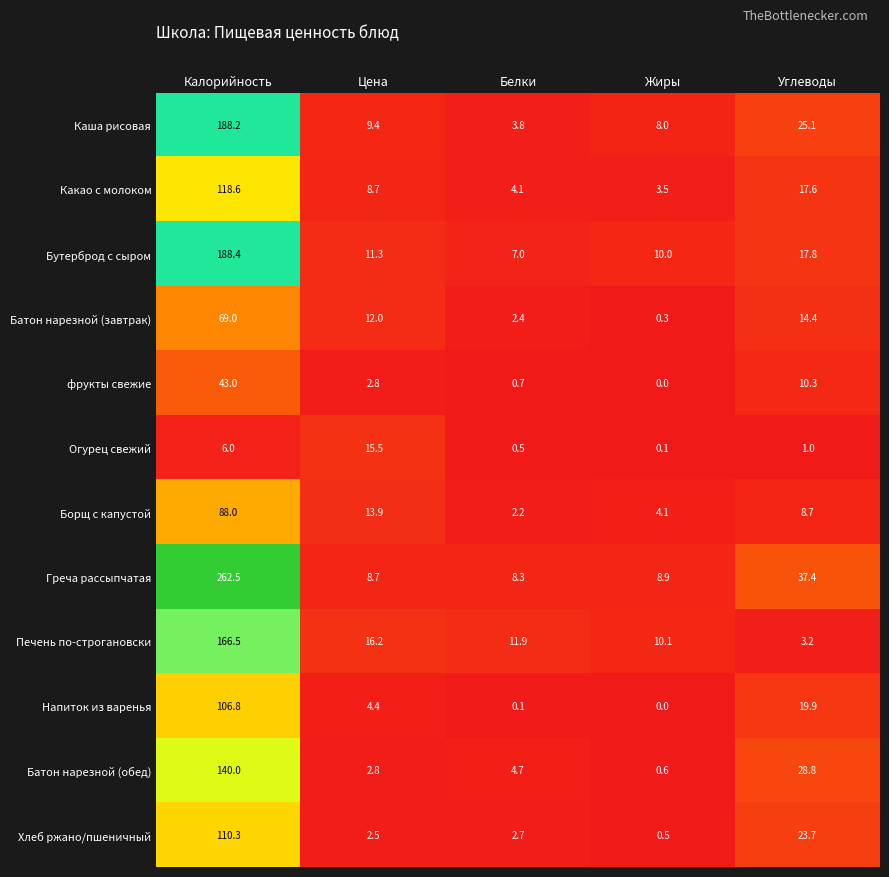

Which series has the largest range (max minus min)?

Греча рассыпчатая